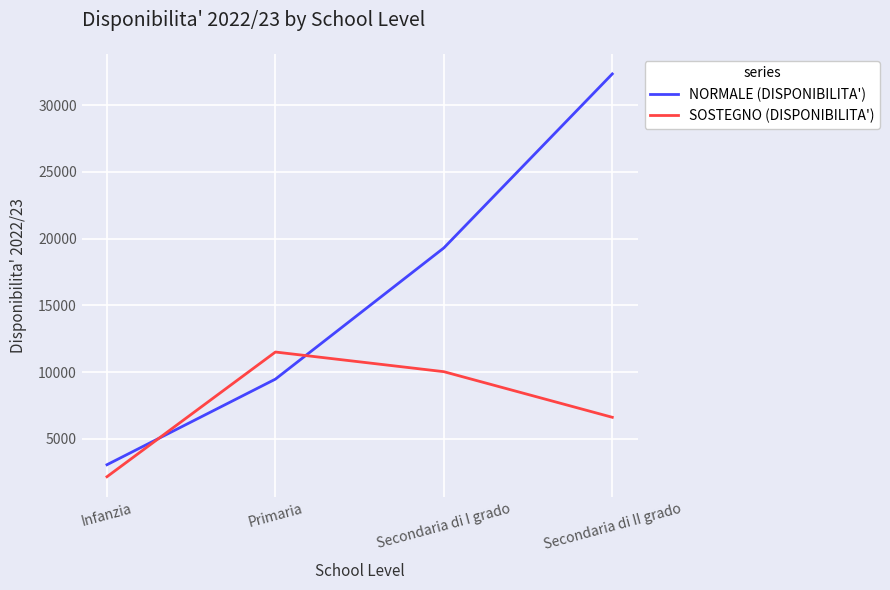

Is it true that NORMALE (DISPONIBILITA') equals 9482 at Primaria?

True